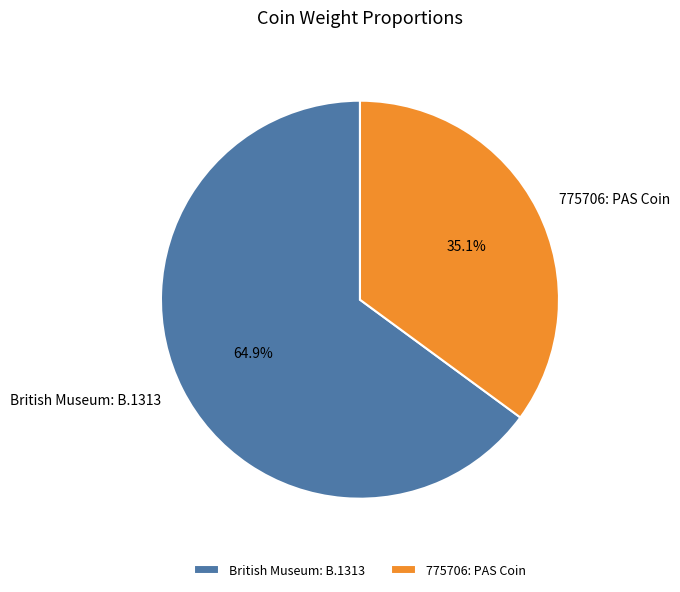

What is the ratio of the value at 775706: PAS Coin to the value at British Museum: B.1313?

0.5